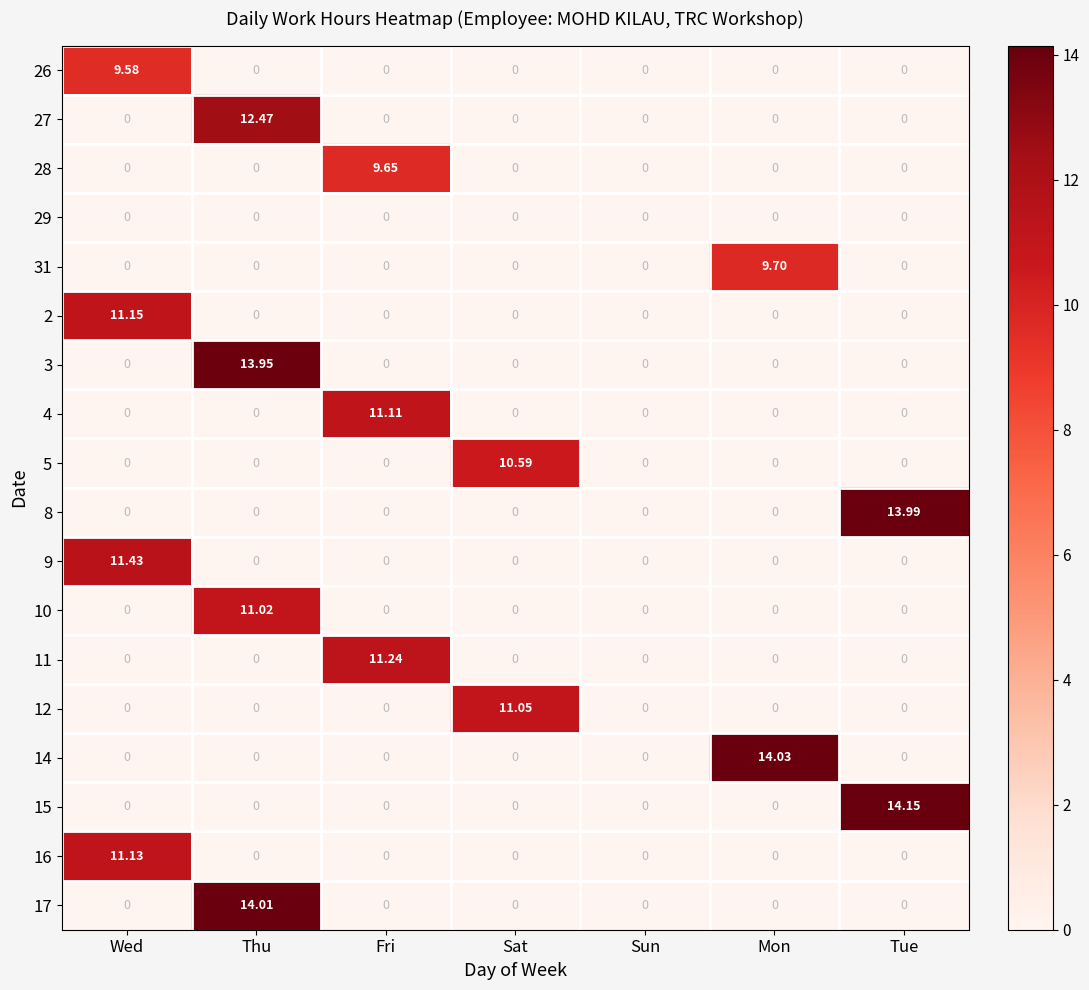

Rank the series by their maximum value, from highest to lowest.

15, 14, 17, 8, 3, 27, 9, 11, 2, 16, 4, 12, 10, 5, 31, 28, 26, 29